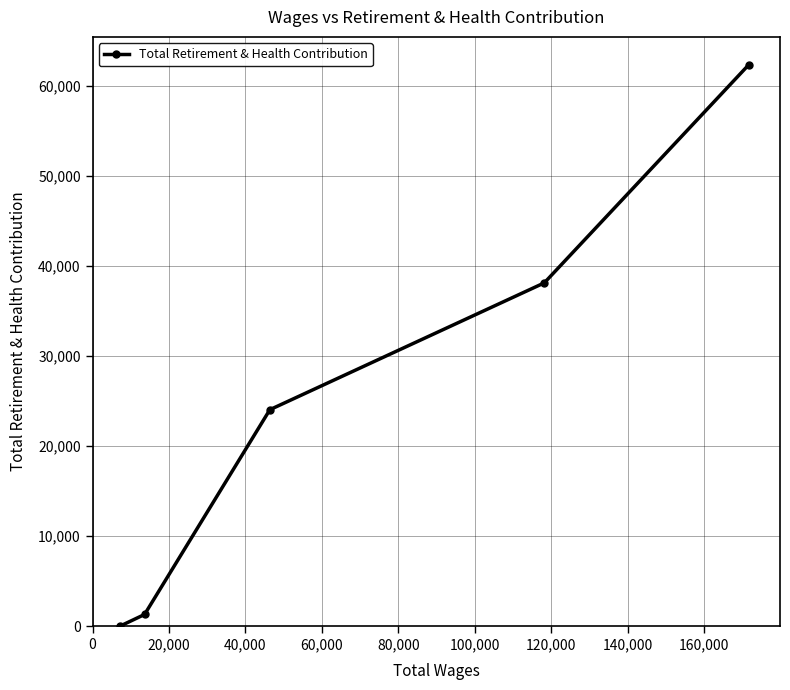

What is the maximum value shown in the chart?

62302